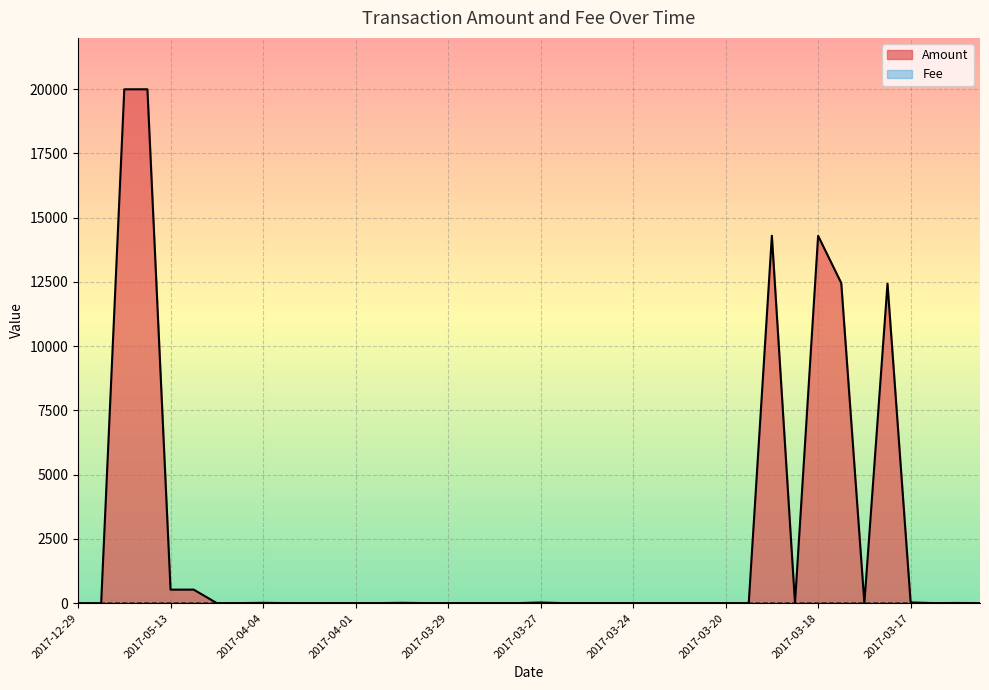

How many lines are shown in the chart?

2